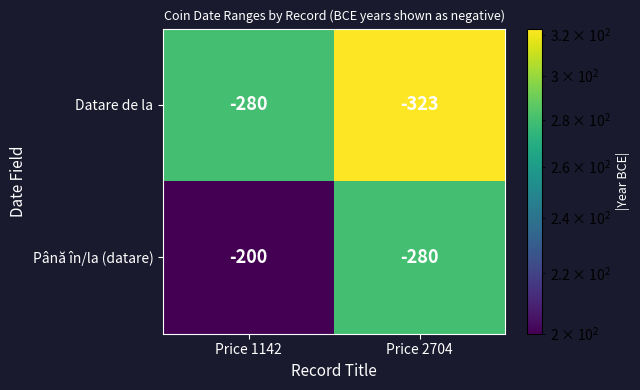

Rank the series by their average value, from highest to lowest.

Până în/la (datare), Datare de la